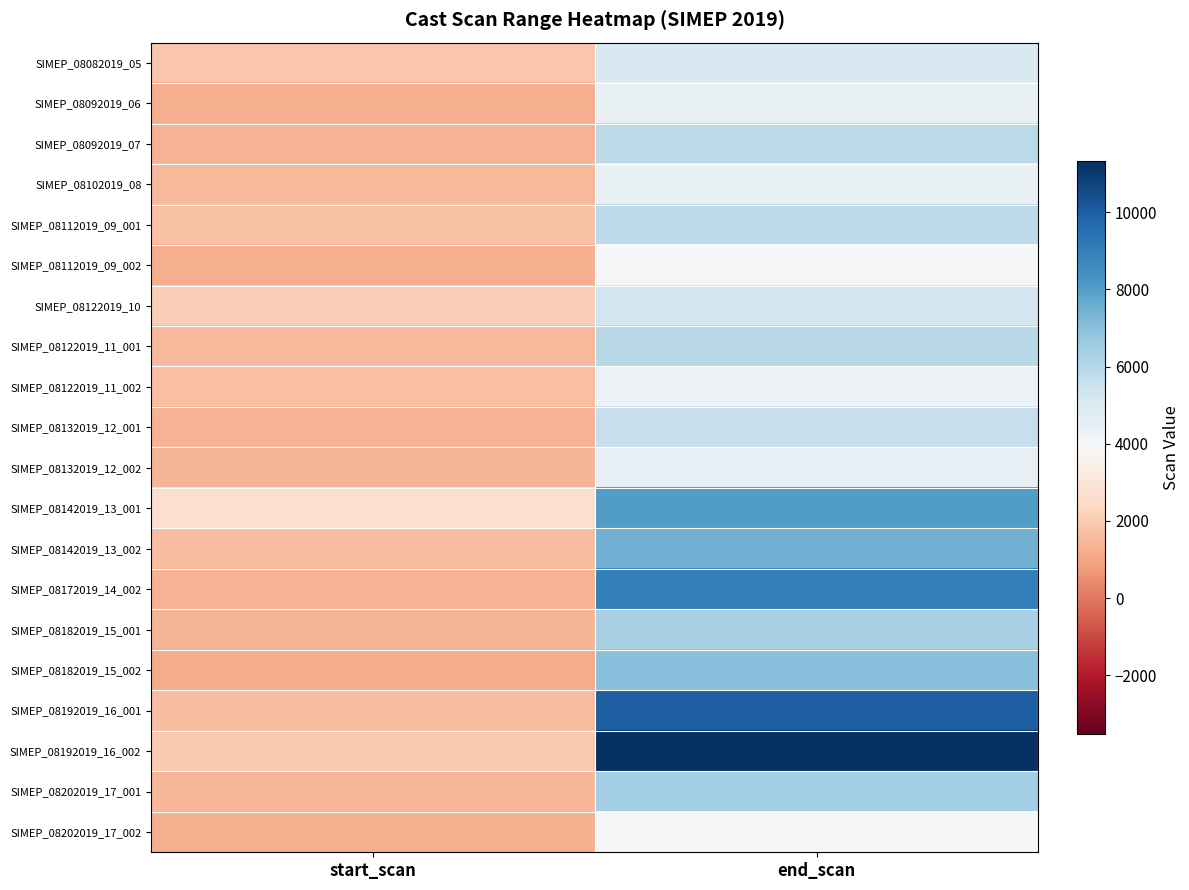

How many distinct data groups are displayed?

20